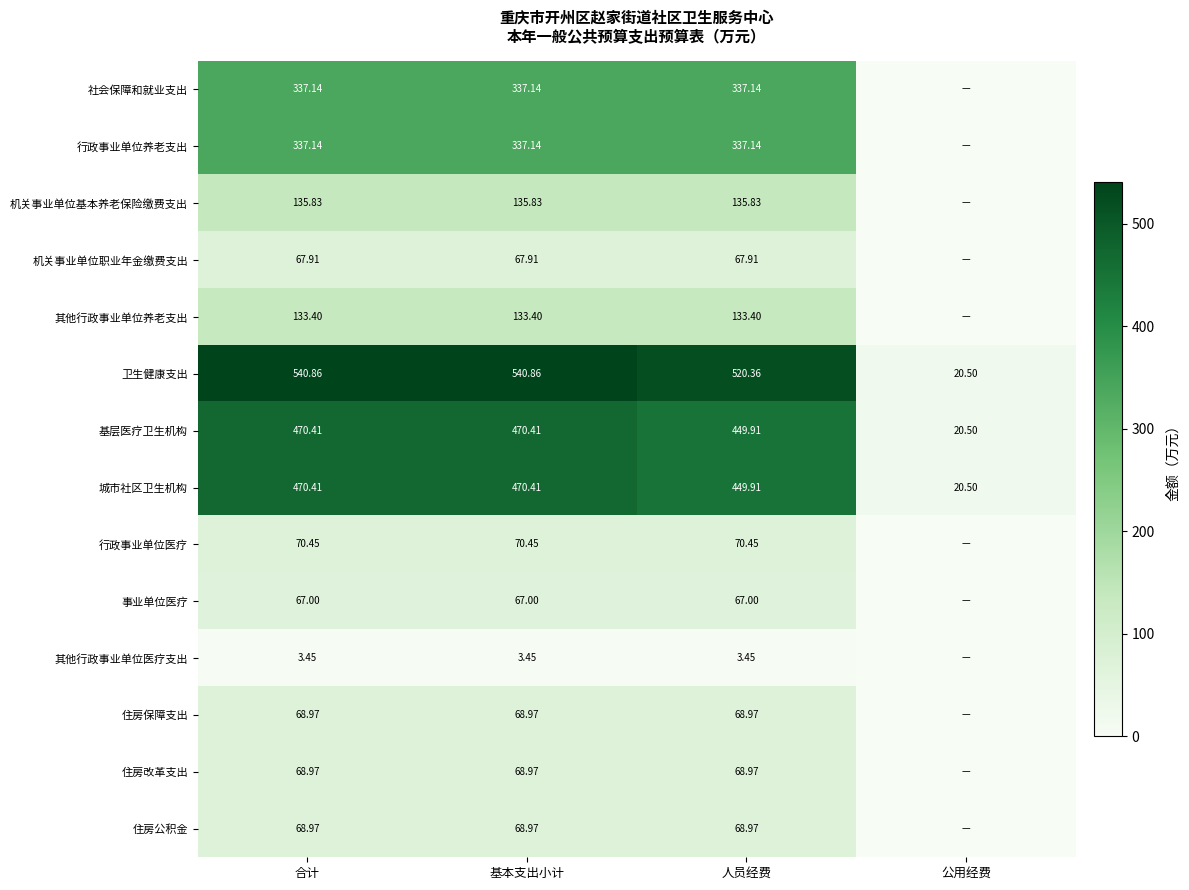

Where does the 卫生健康支出 series first go above 540?

合计